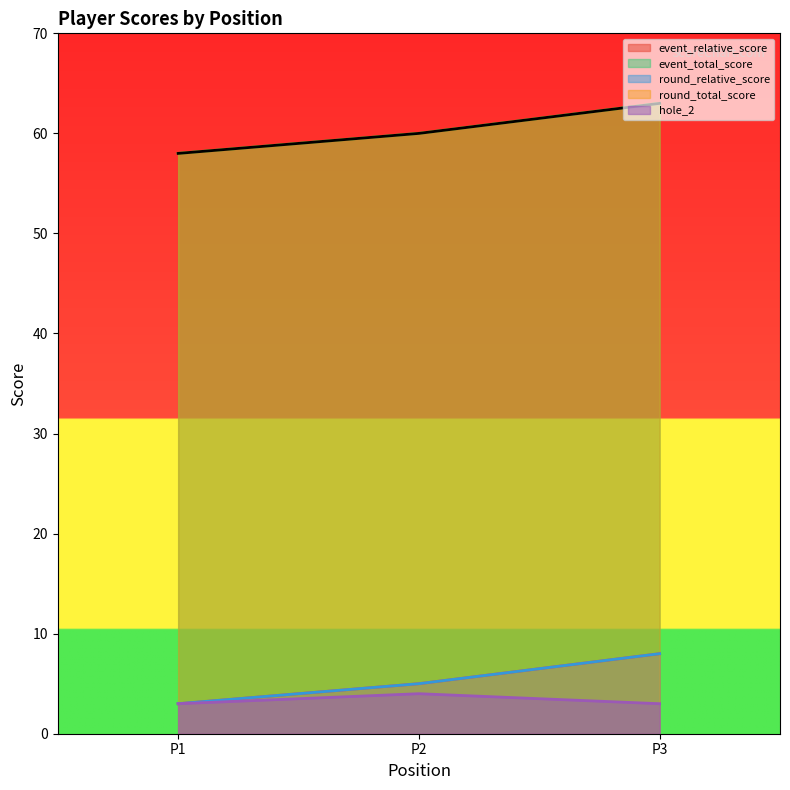

Is it true that event_relative_score equals 8 at 3?

True